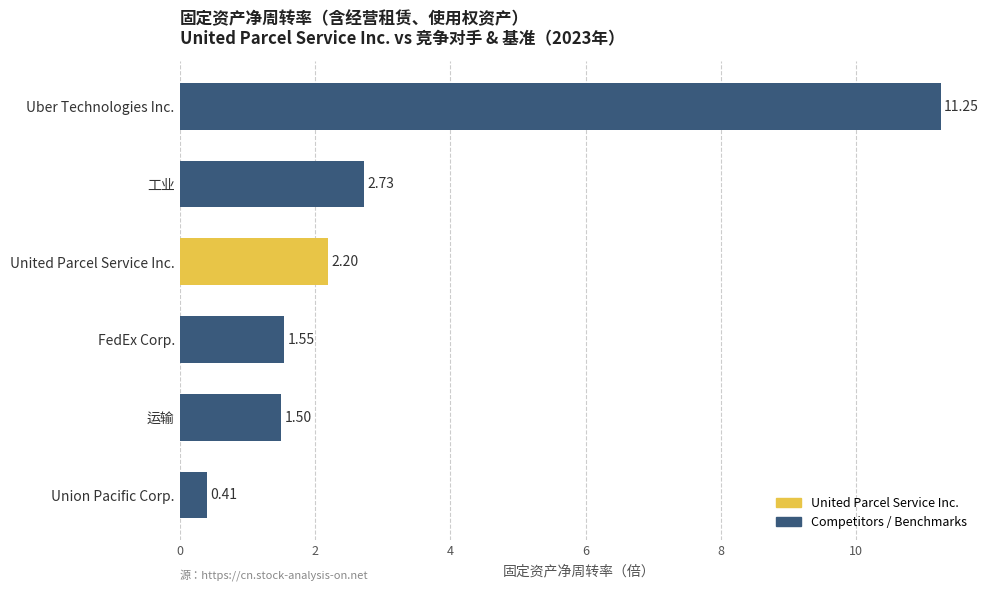

Rank the categories by value from lowest to highest.

Union Pacific Corp., 运输, FedEx Corp., United Parcel Service Inc., 工业, Uber Technologies Inc.